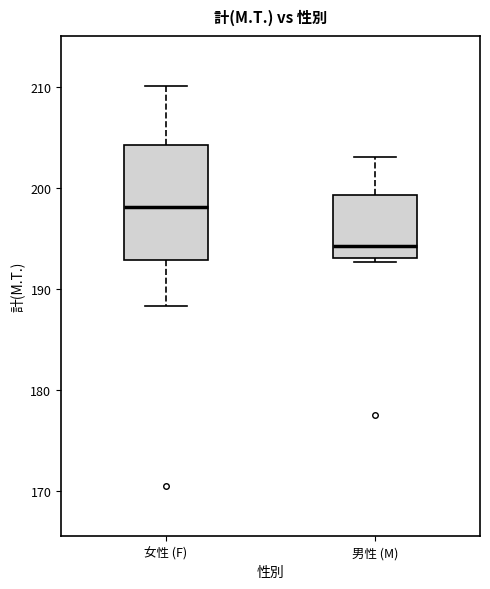

Where does the median line of the box for 男性 (M) sit on the y-axis? The values are not printed on the chart, so give them approximately, as read against the axis.

194